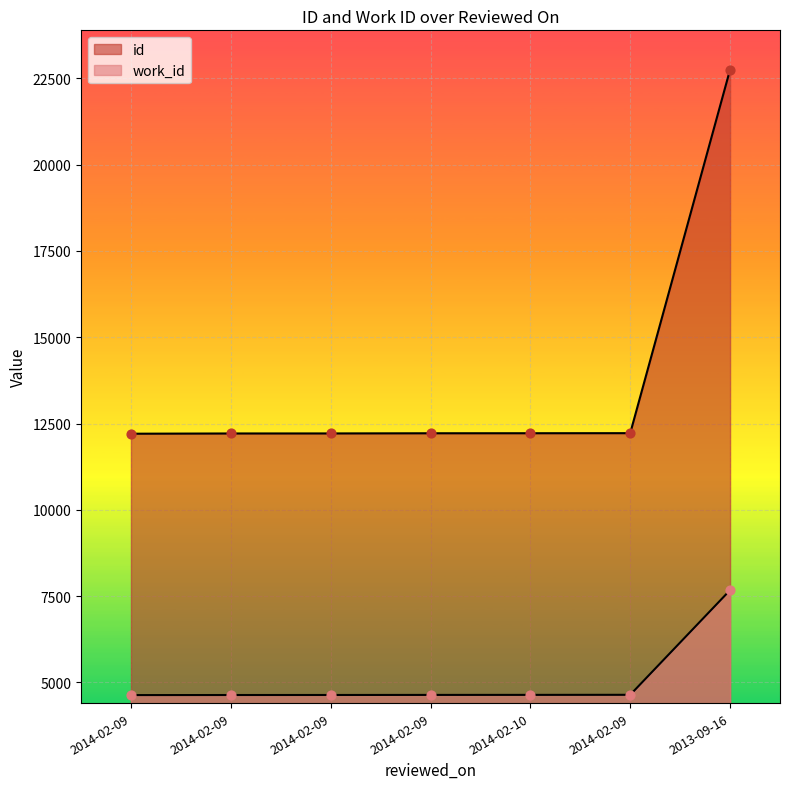

Which series reaches the minimum Y coordinate?

work_id